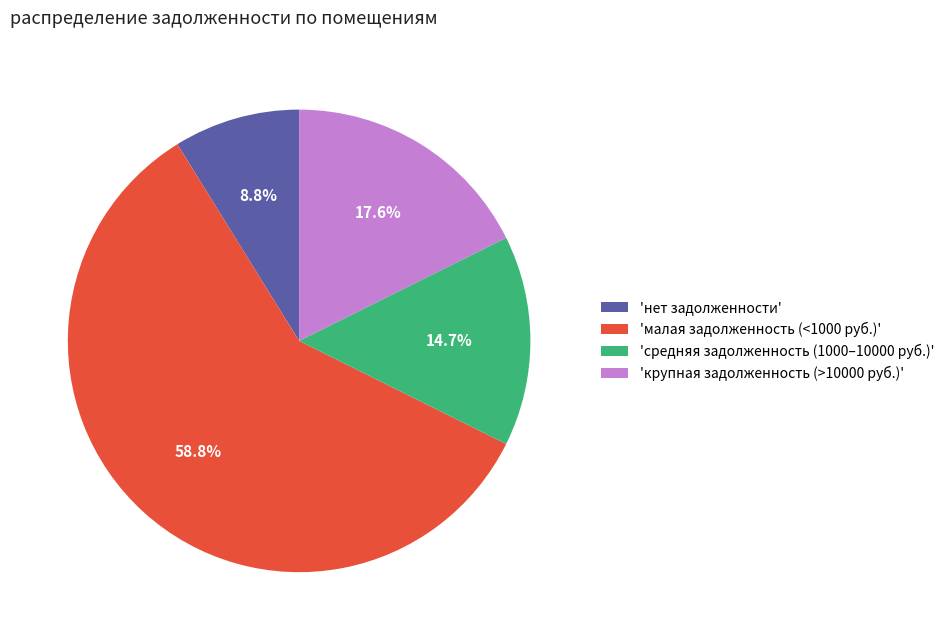

Does 'малая задолженность (<1000 руб.)' account for over 50% of the chart?

Yes